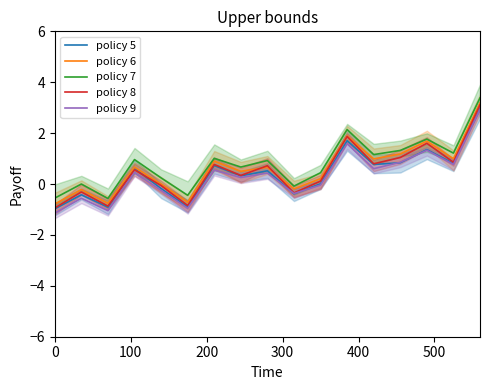

What is the spread (max minus min) of values at 400?

0.5